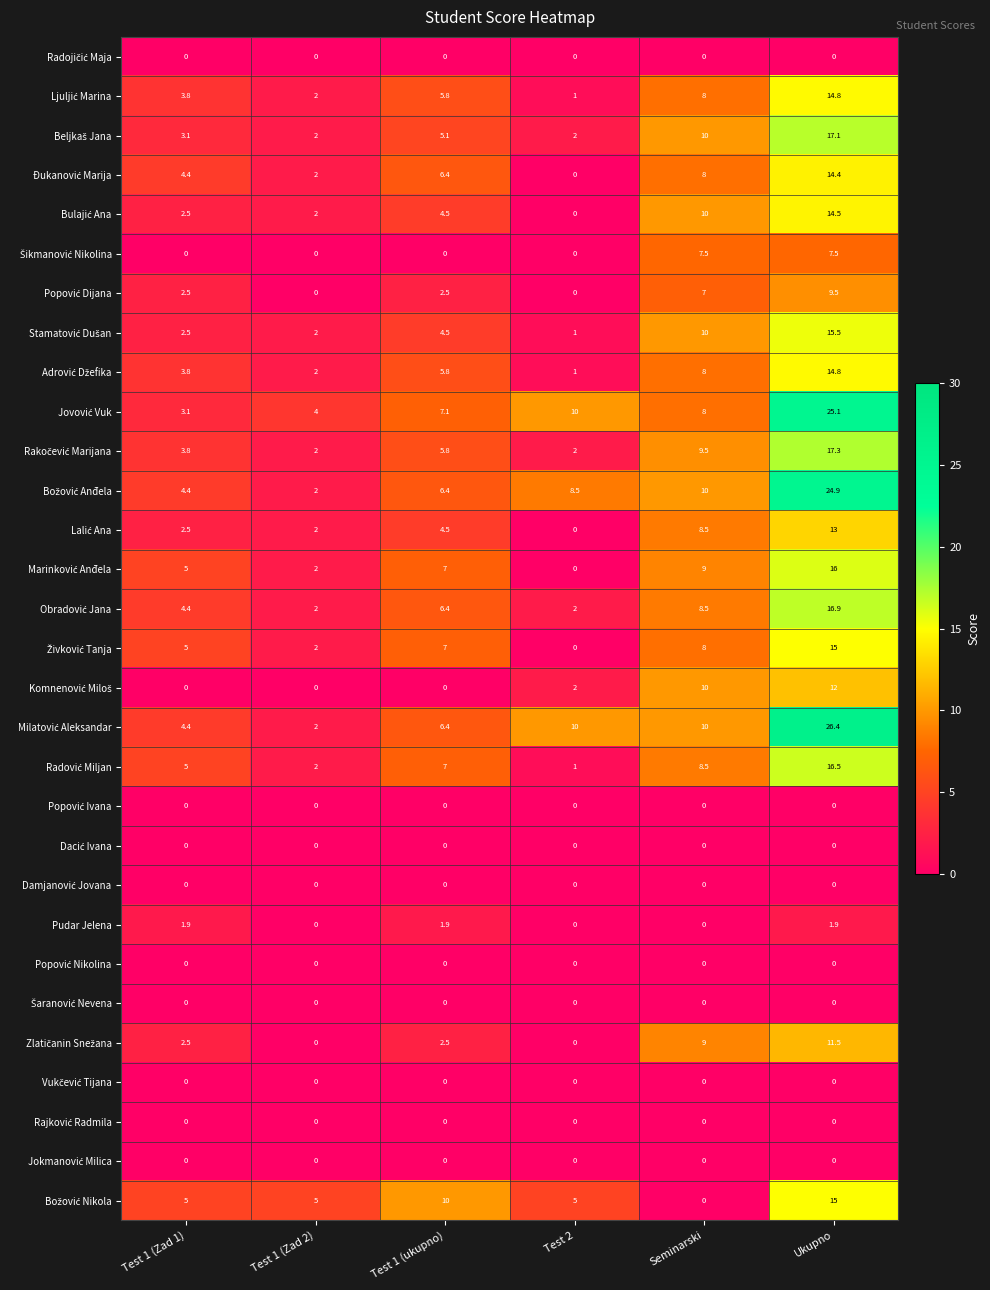

At which category is the sum across all series the highest?

Ukupno